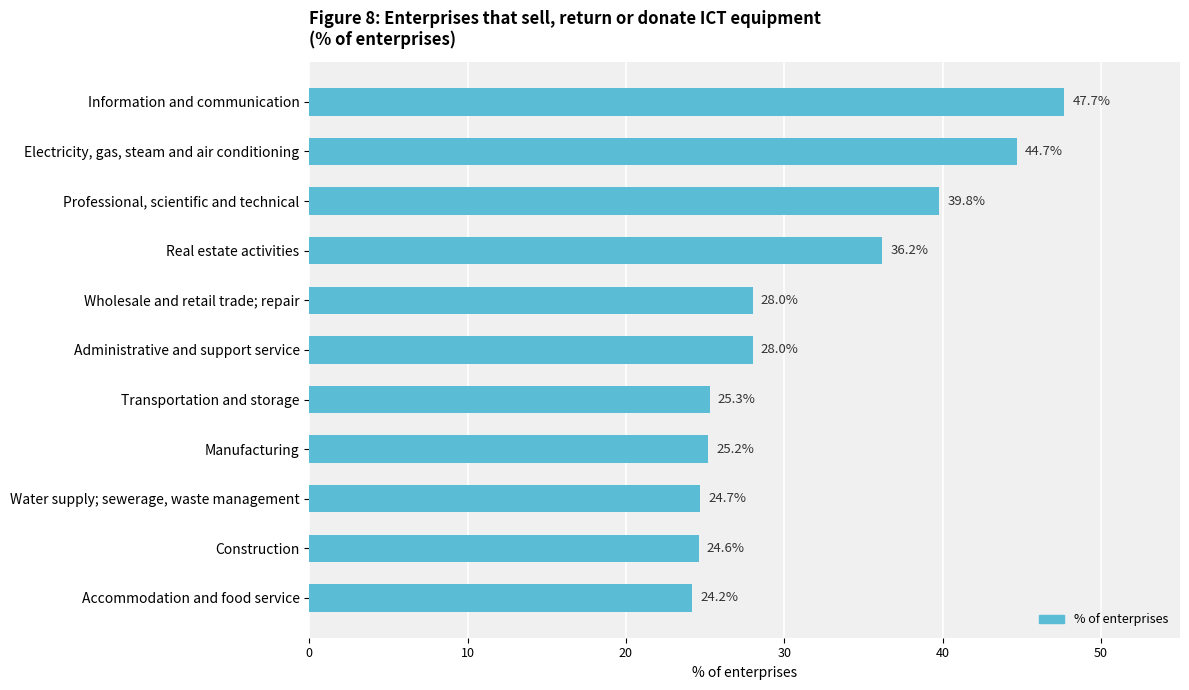

Which has a higher value, Real estate activities or Manufacturing?

Real estate activities